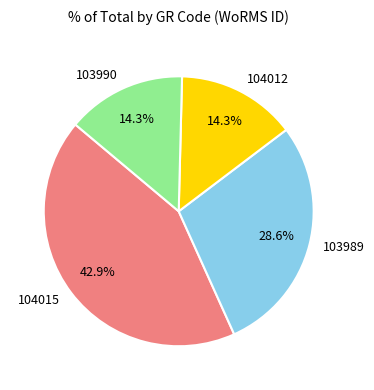

Which category has the biggest portion of the pie?

104015